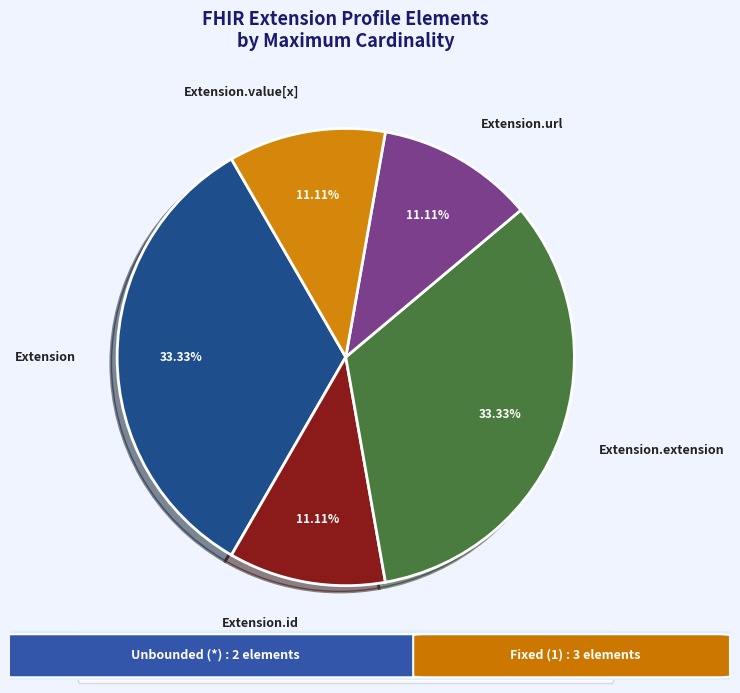

To the nearest percent, what is the difference between the largest and smallest slice percentages?

22%